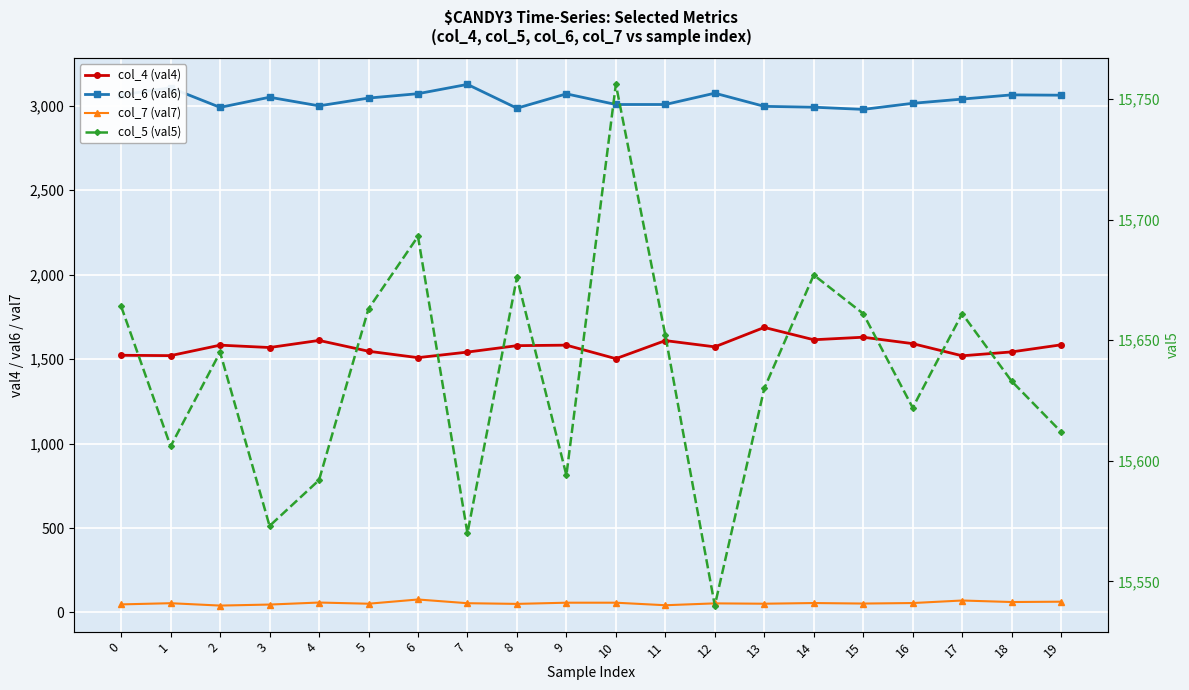

Which has a higher value, 9 or 1?

9